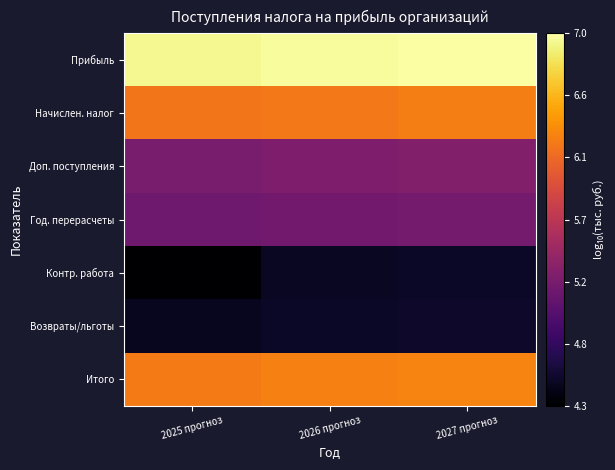

At 2025 прогноз, list the series in order from largest to smallest.

Прибыль, Итого, Начислен. налог, Доп. поступления, Год. перерасчеты, Возвраты/льготы, Контр. работа